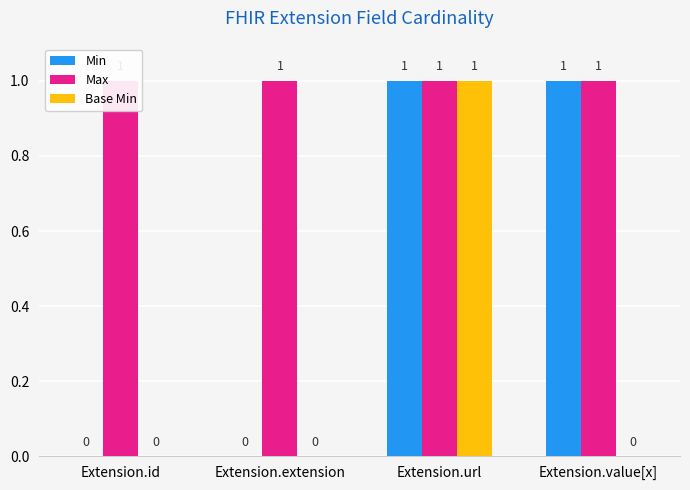

Reading left to right, list all the values displayed in this chart.

Min: 0	0	1	1
Max: 1	1	1	1
Base Min: 0	0	1	0